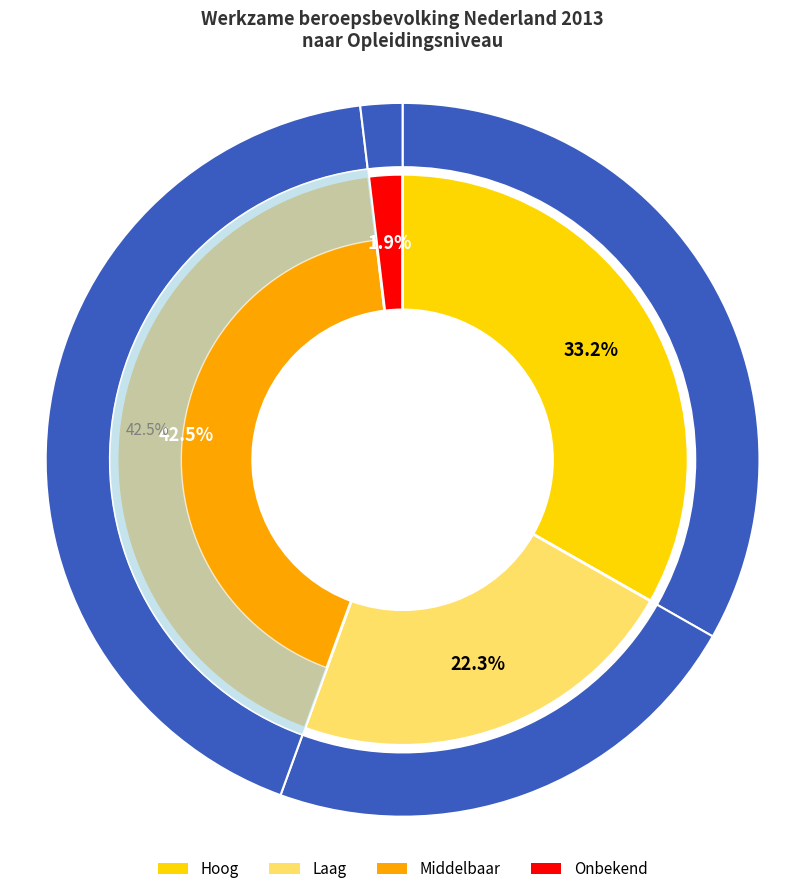

How many slices are in this pie chart?

4